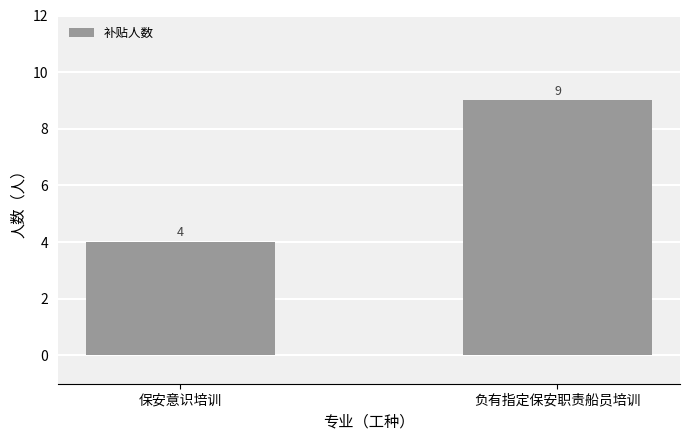

Which has a higher value, 保安意识培训 or 负有指定保安职责船员培训?

负有指定保安职责船员培训